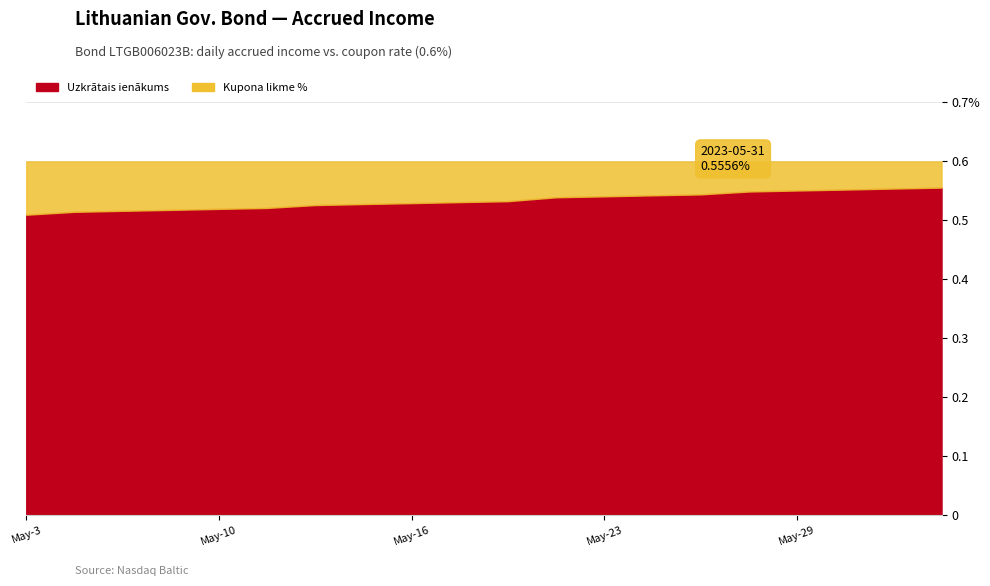

How many categories are shown in the chart?

18